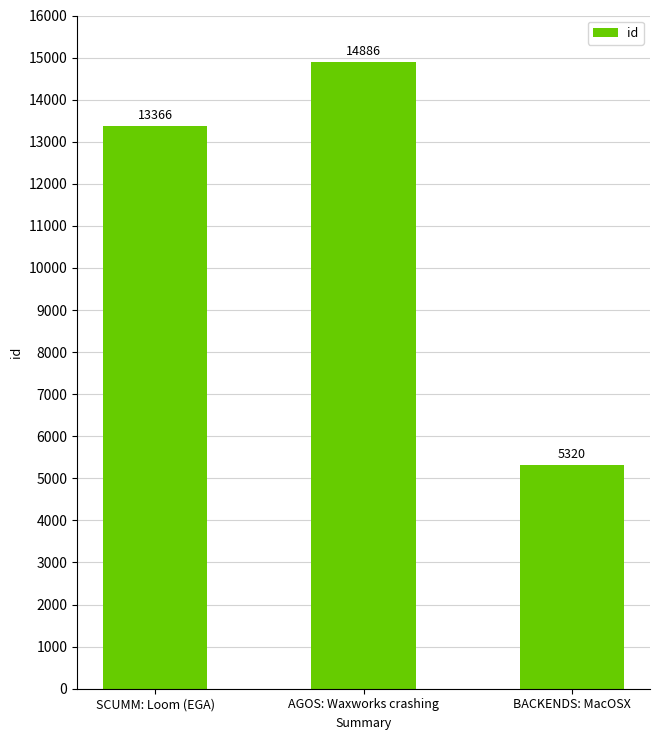

Which category has the highest value across all series?

AGOS: Waxworks crashing